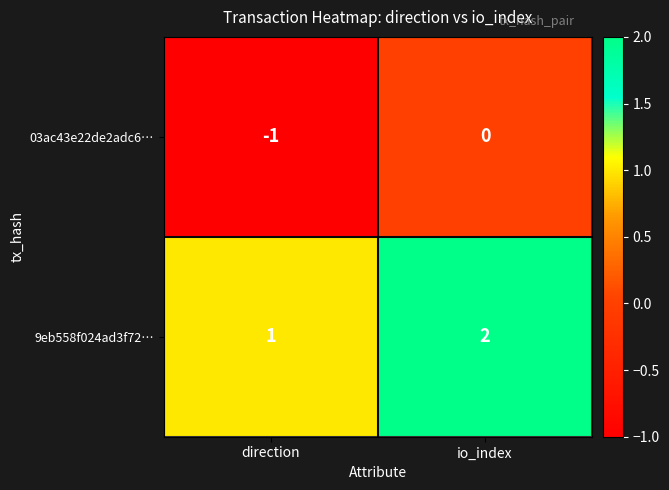

At which category is the sum across all series the highest?

io_index